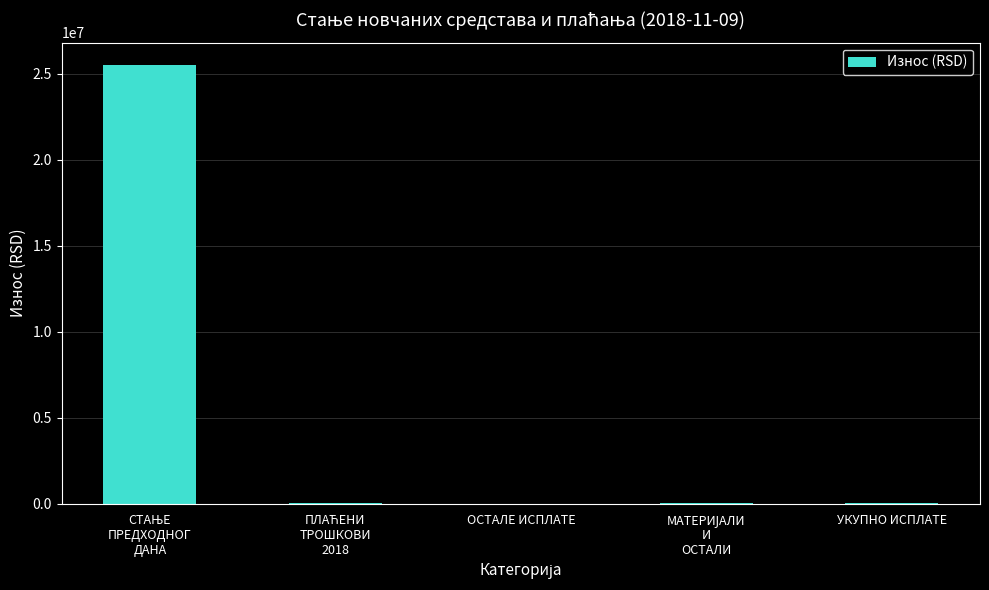

How many categories are shown in the chart?

5